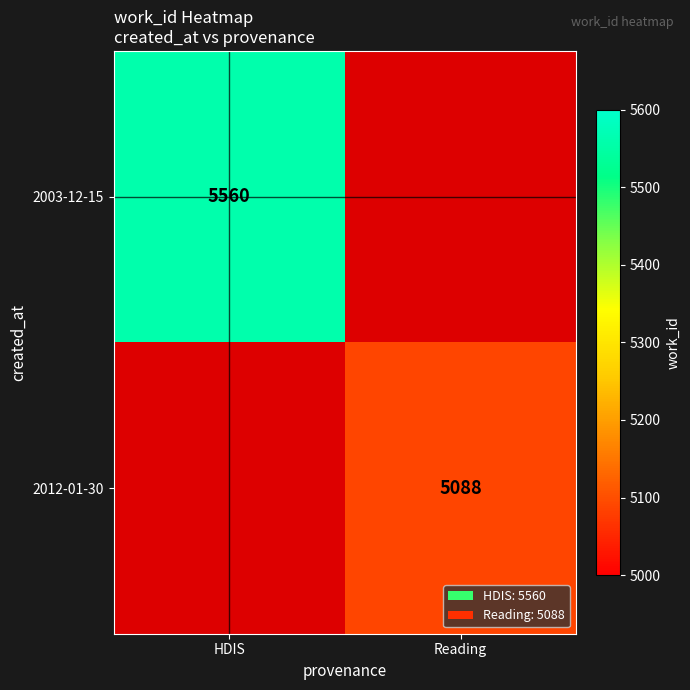

Is it true that 2012-01-30 equals 9089 at Reading?

False